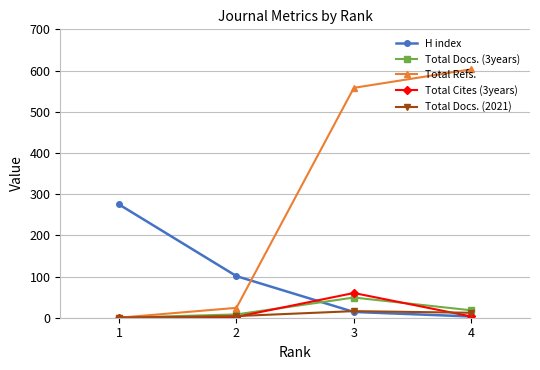

At which category does Total Cites (3years) reach its first local peak?

3